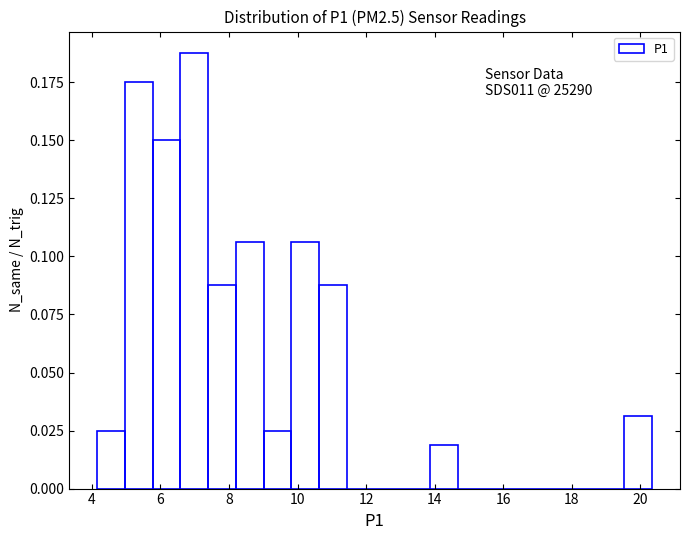

Which range on the x-axis has the tallest bar?

6.6 to 7.4